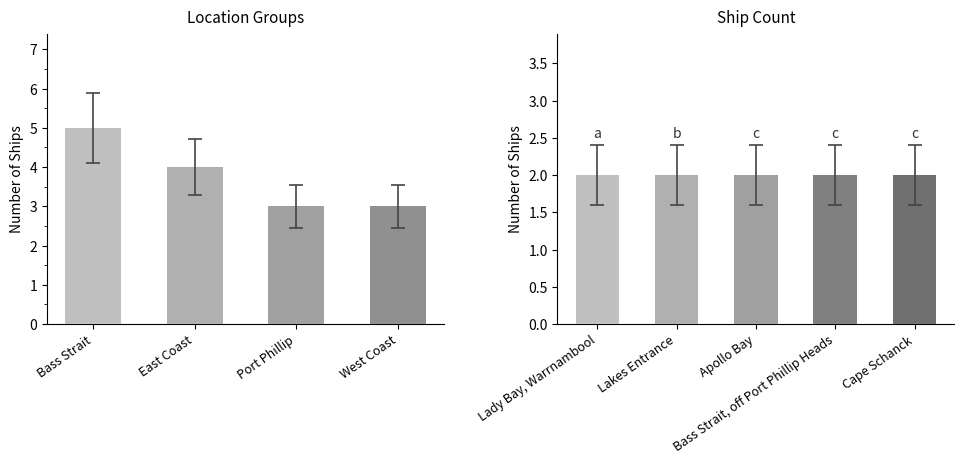

What is the value of the 8th bar from the left?

2